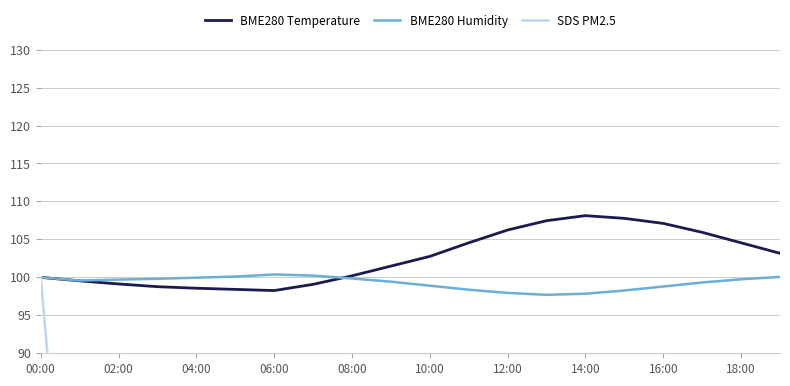

Reading left to right, transcribe all the data shown in this chart.

BME280 Temperature: 100.0	99.5	99.1	98.8	98.6	98.4	98.3	99.1	100.2	101.5	102.8	104.6	106.2	107.5	108.1	107.8	107.1	105.9	104.6	103.2
BME280 Humidity: 100.0	99.6	99.7	99.8	100.0	100.1	100.4	100.2	99.9	99.4	98.9	98.4	98.0	97.7	97.8	98.3	98.8	99.3	99.7	100.1
SDS PM2.5: 100.0	41.8	44.5	30.4	28.5	31.2	34.2	39.9	45.6	51.3	57.0	62.7	68.4	64.6	60.8	55.1	49.4	43.7	38.0	36.1